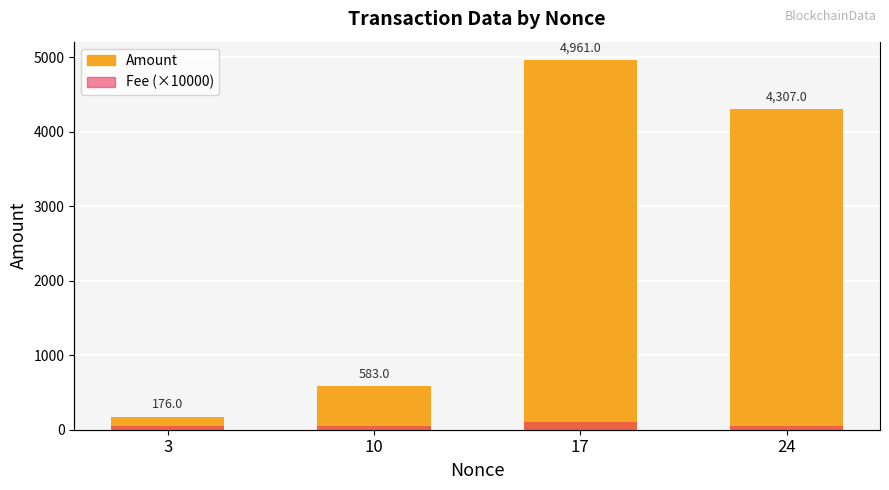

Reading left to right, extract all data points from this chart.

Amount: 176.0	583.0	4961.0	4307.0
Fee (×10000): 50.0	50.0	100.0	50.0
Fee: 0.0	0.0	0.0	0.0